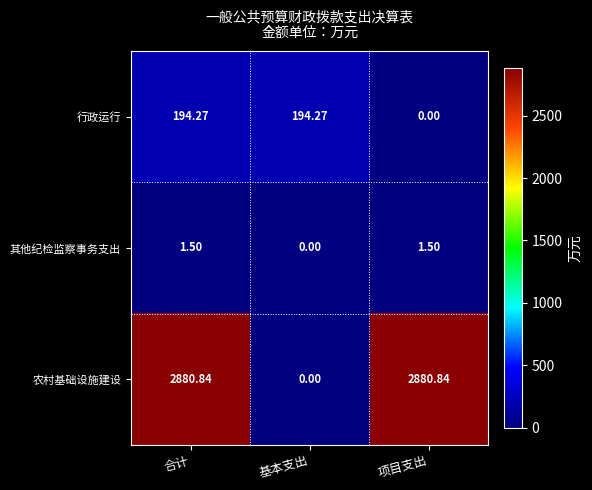

Between 合计 and 基本支出, which series saw the biggest shift?

农村基础设施建设